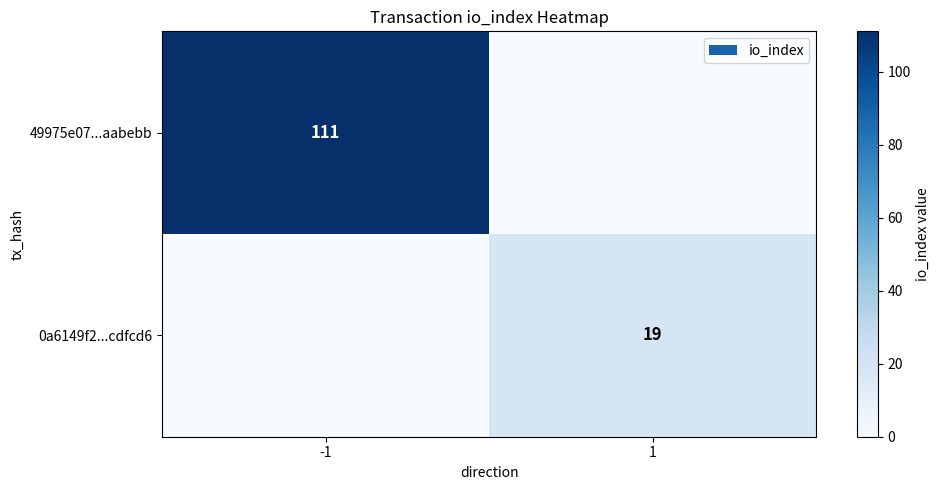

The 49975e07...aabebb series shows 50 at -1. True or false?

False